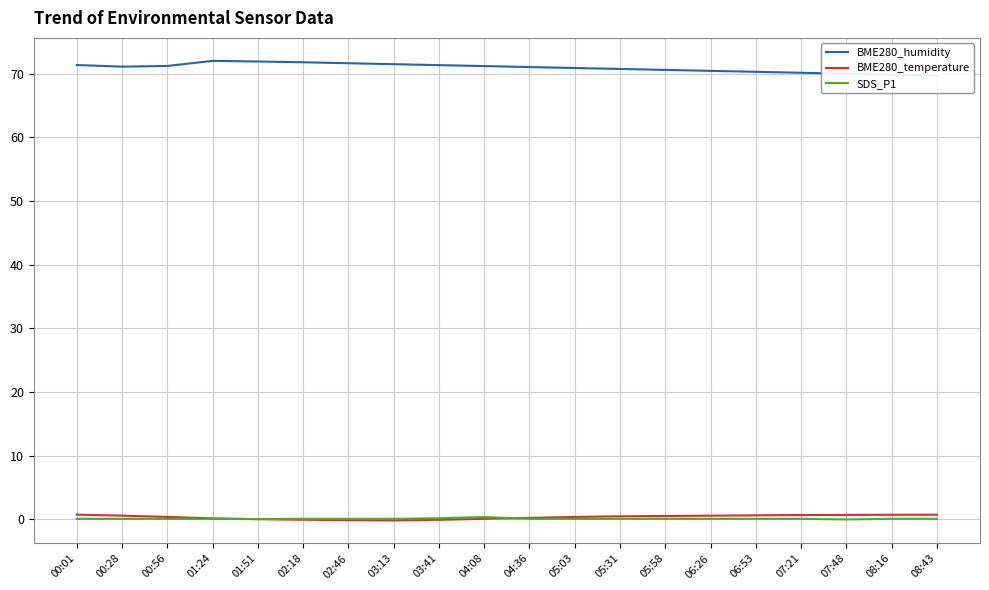

What is the difference between the maximum and minimum values in the BME280_humidity series?

2.3